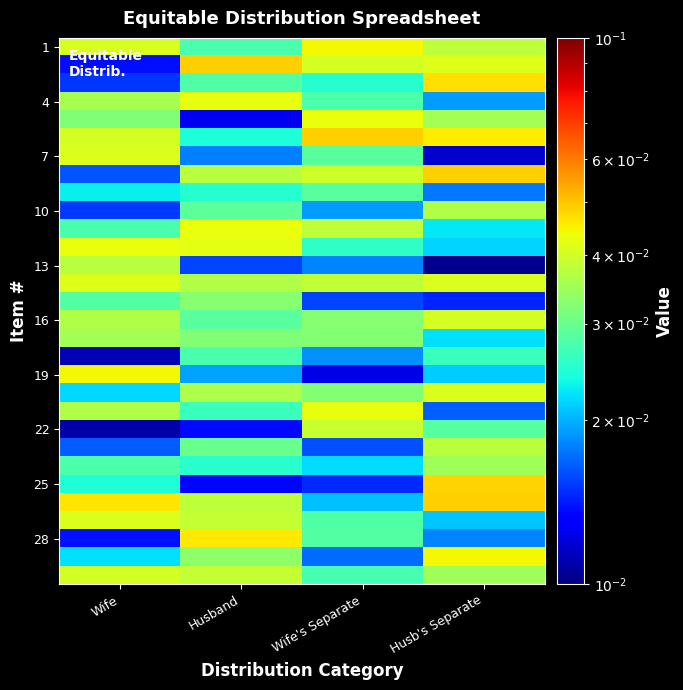

At how many categories does at least one series exceed 0?

4